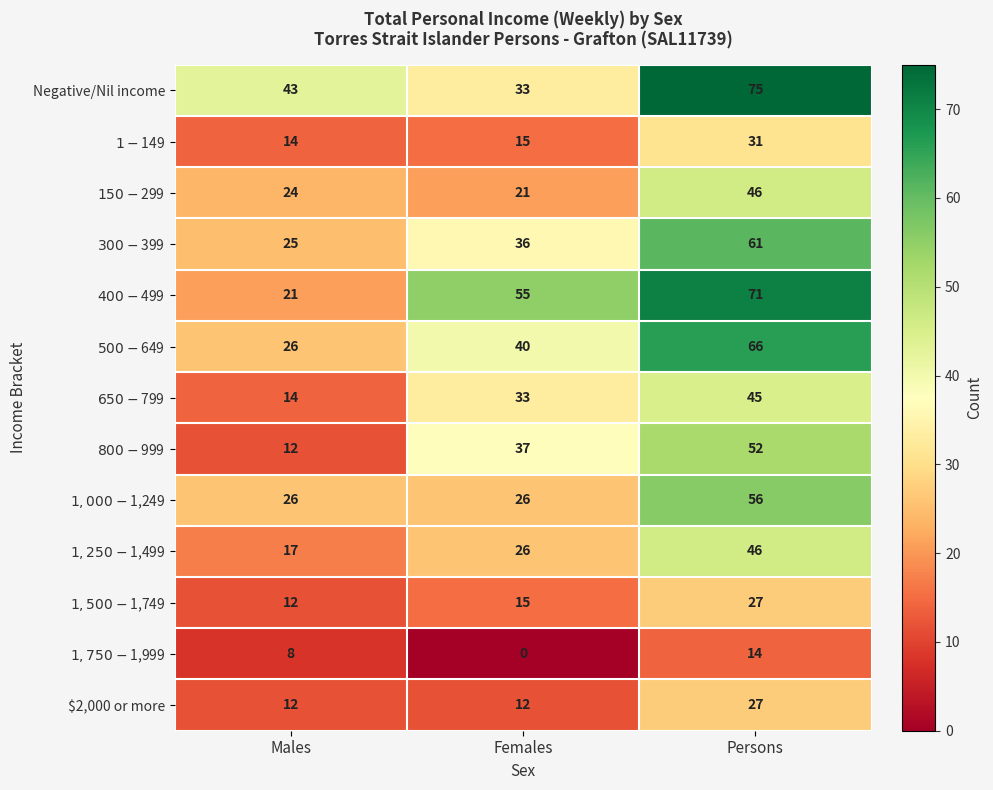

What is the total value across all series at Persons?

617